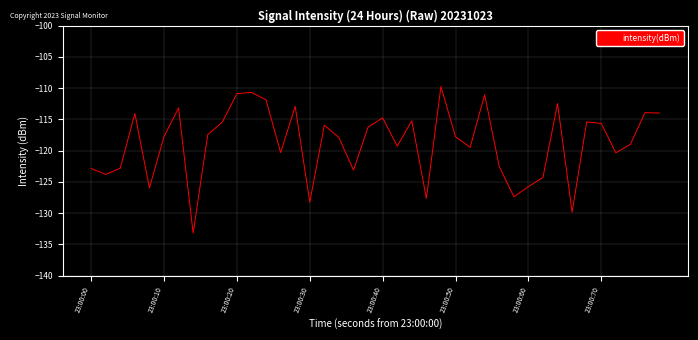

What is the difference between the maximum and minimum values?

23.5